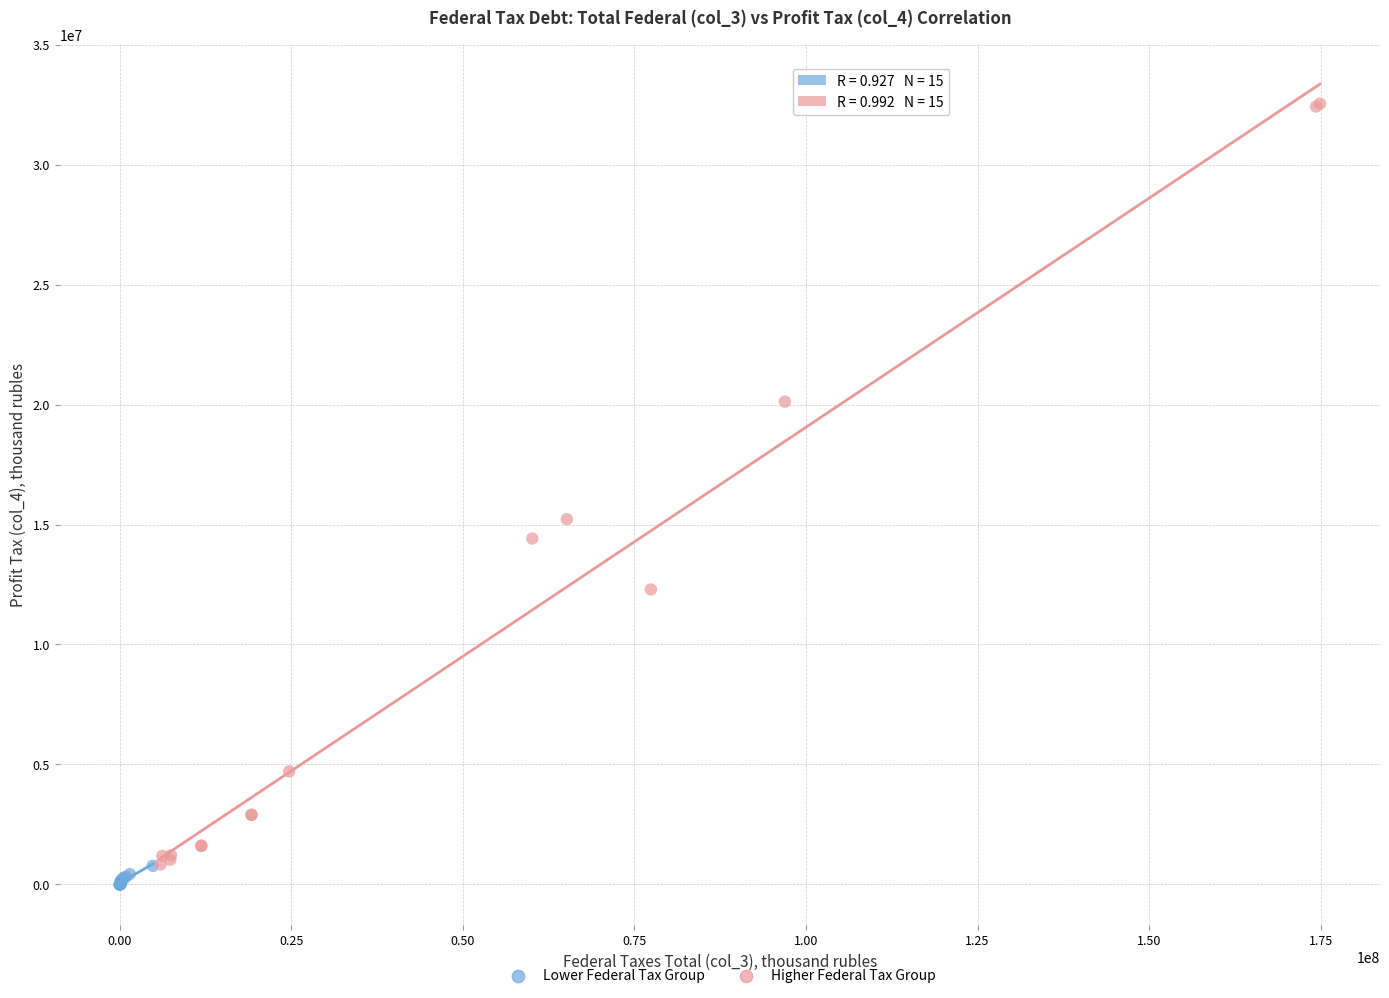

What are all the series names shown in the legend?

Lower Federal Tax Group, Higher Federal Tax Group